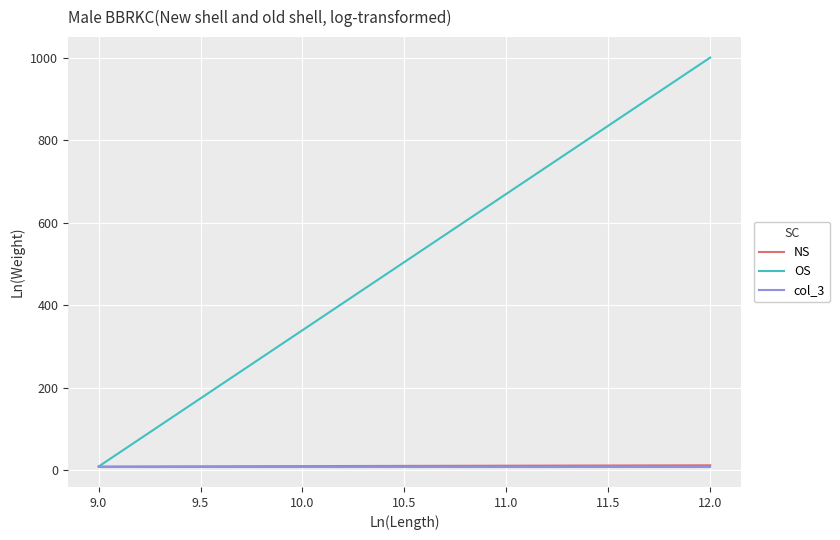

True or false: col_3 has more than 0 interior local peaks.

False